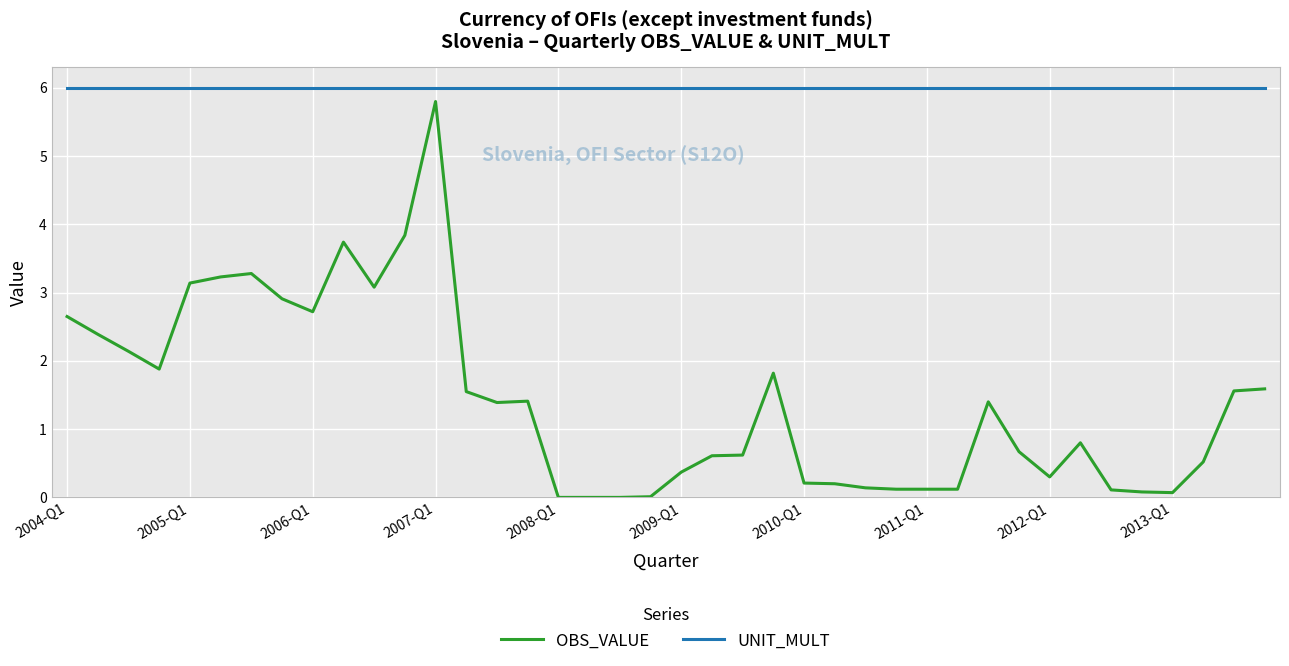

True or false: OBS_VALUE and UNIT_MULT cross at least once.

False